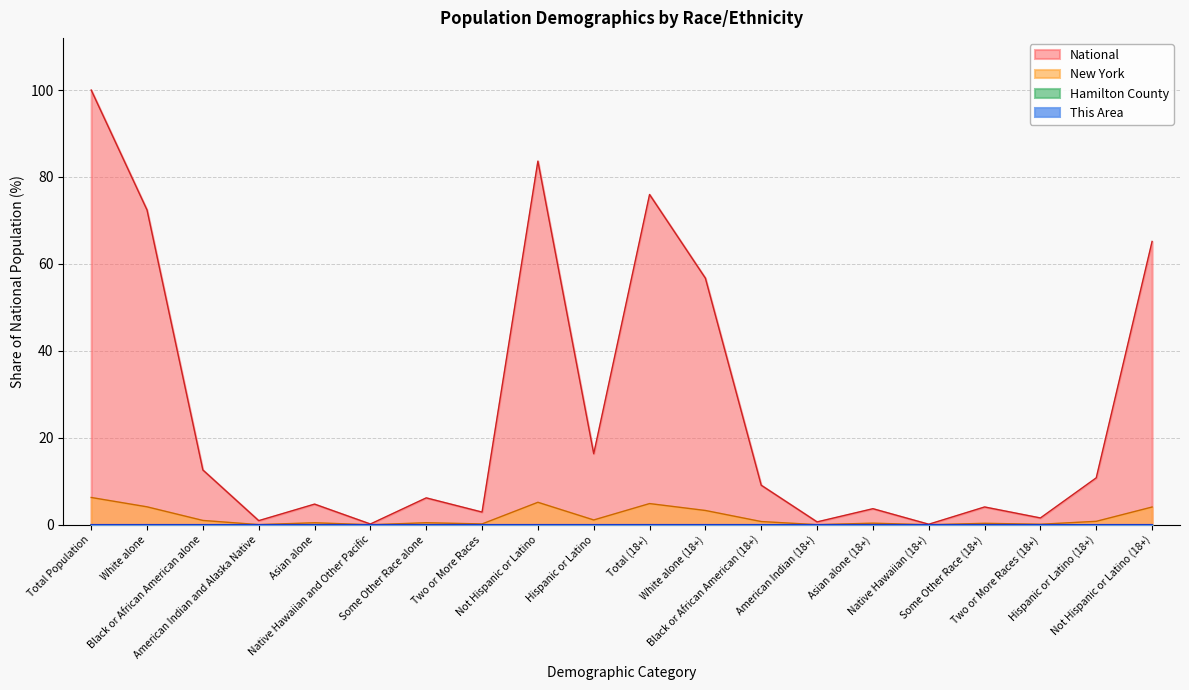

The value of National at American Indian (18+) is 1.0. True or false?

False